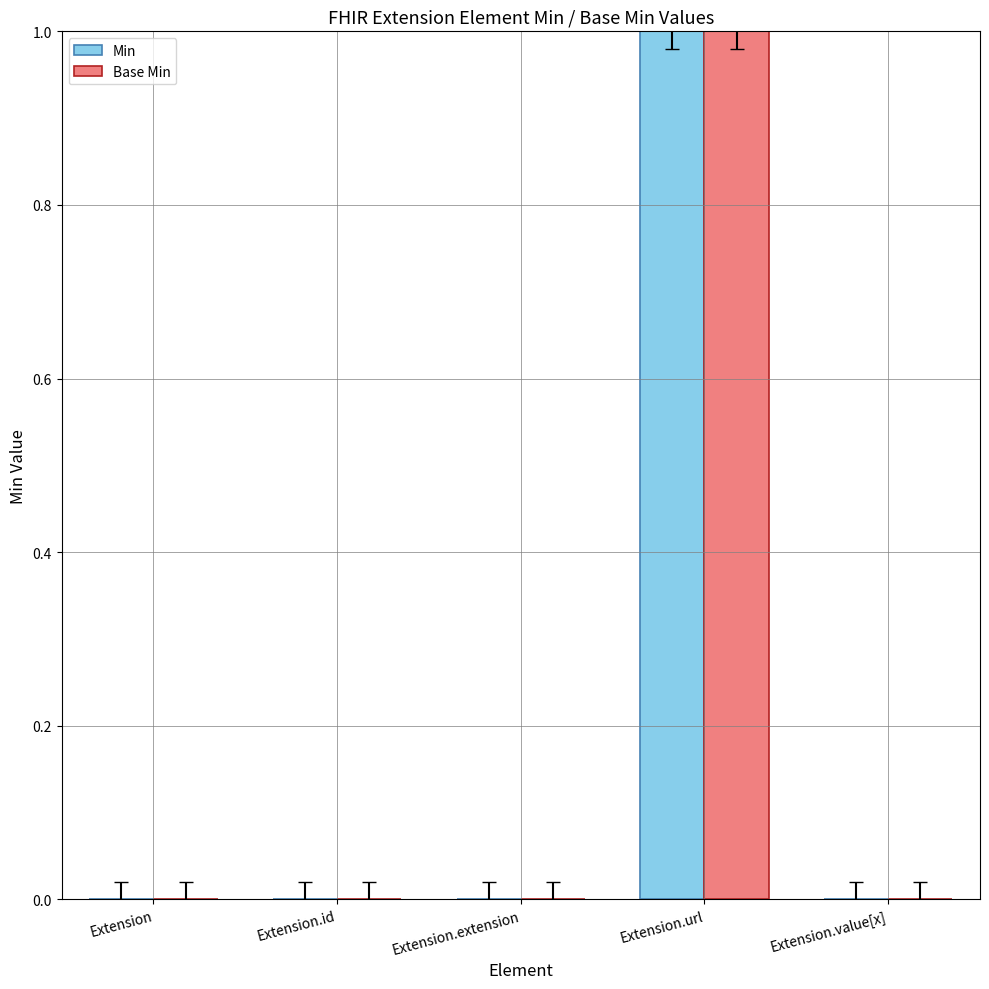

How many categories are shown in the chart?

5